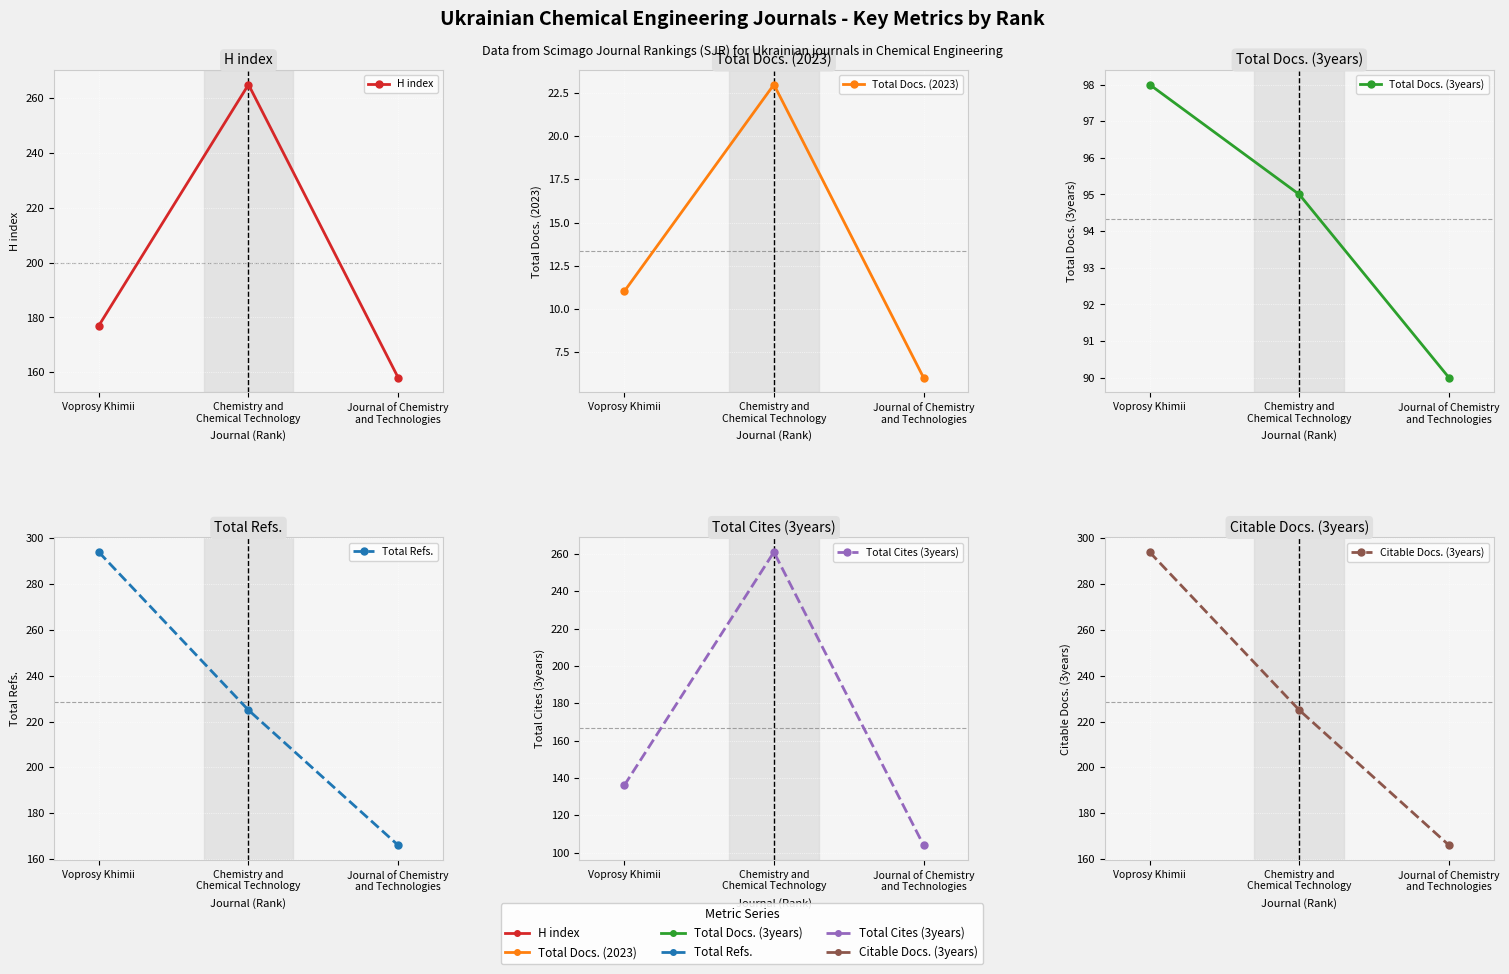

Reading left to right, transcribe all the data shown in this chart.

H index: 177	265	158
Total Docs. (2023): 11	23	6
Total Docs. (3years): 98	95	90
Total Refs.: 294	225	166
Total Cites (3years): 136	261	104
Citable Docs. (3years): 294	225	166